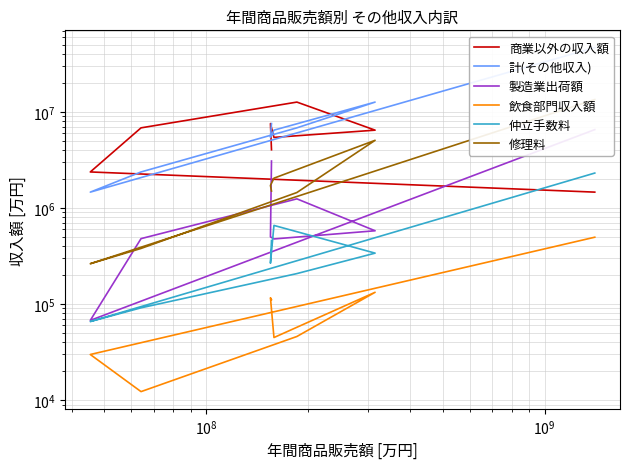

How many values in the 修理料 series exceed 1717524?

3